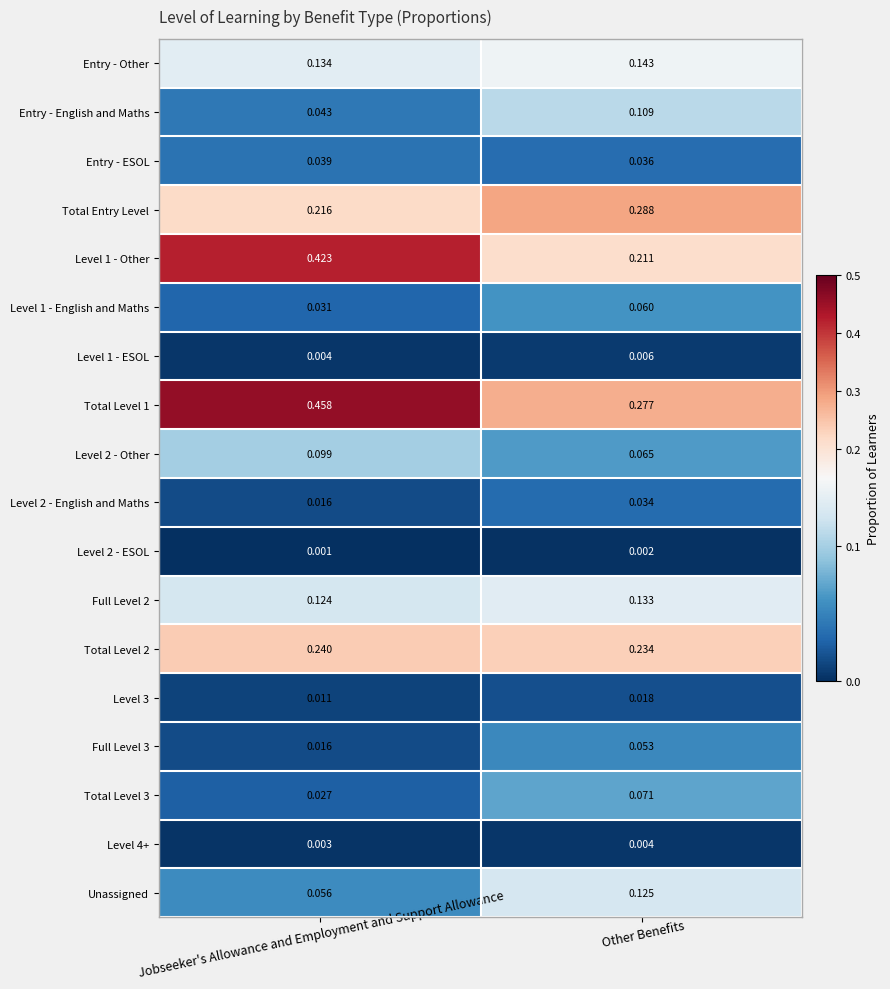

Where is Unassigned nearest to the value 0?

Jobseeker's Allowance and Employment and Support Allowance